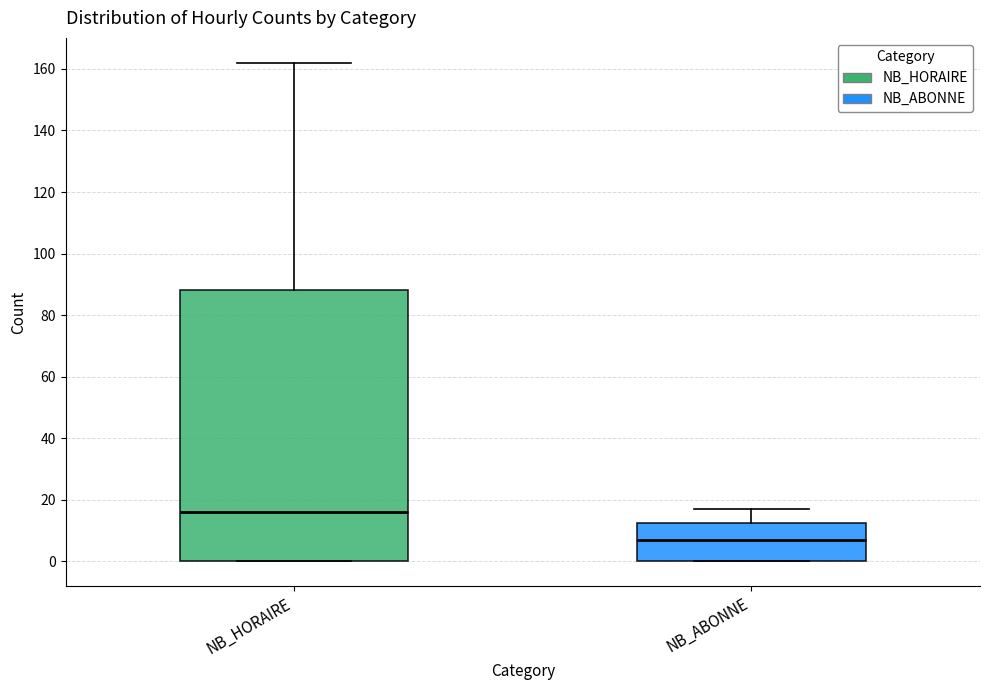

Where is the lower edge of the box for NB_ABONNE on the y-axis? The values are not printed on the chart, so give them approximately, as read against the axis.

0